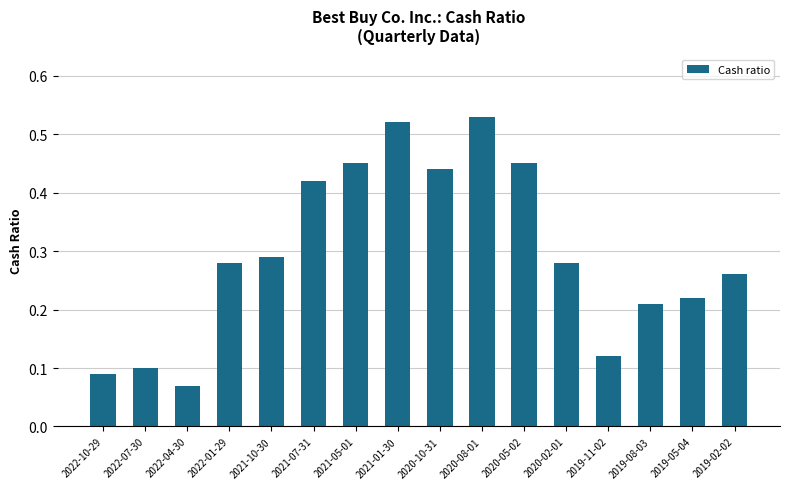

What is the label of the 7th bar from the right?

2020-08-01